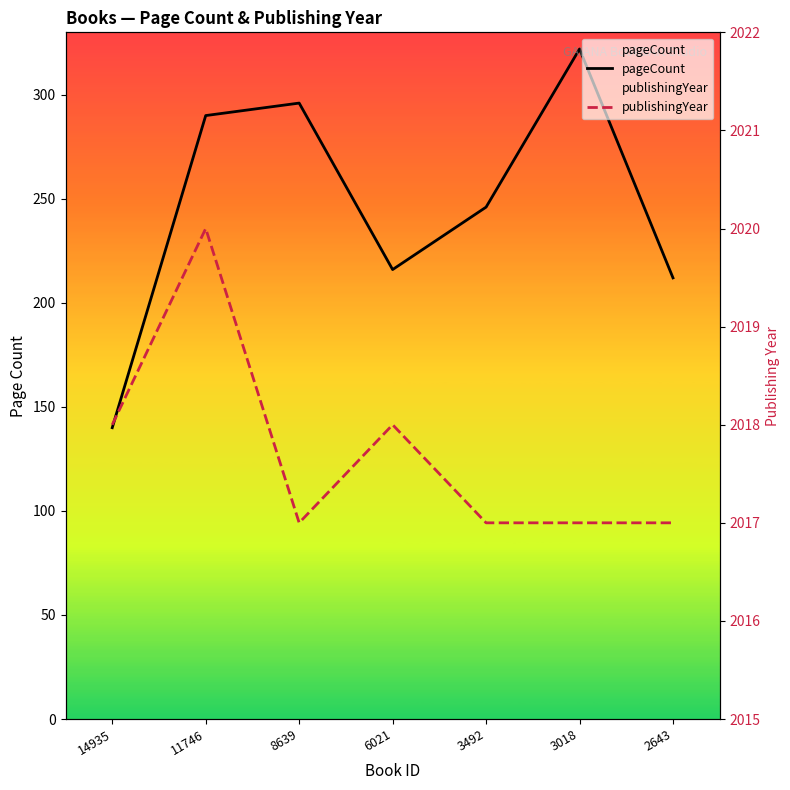

Which series has the largest total across all categories?

publishingYear